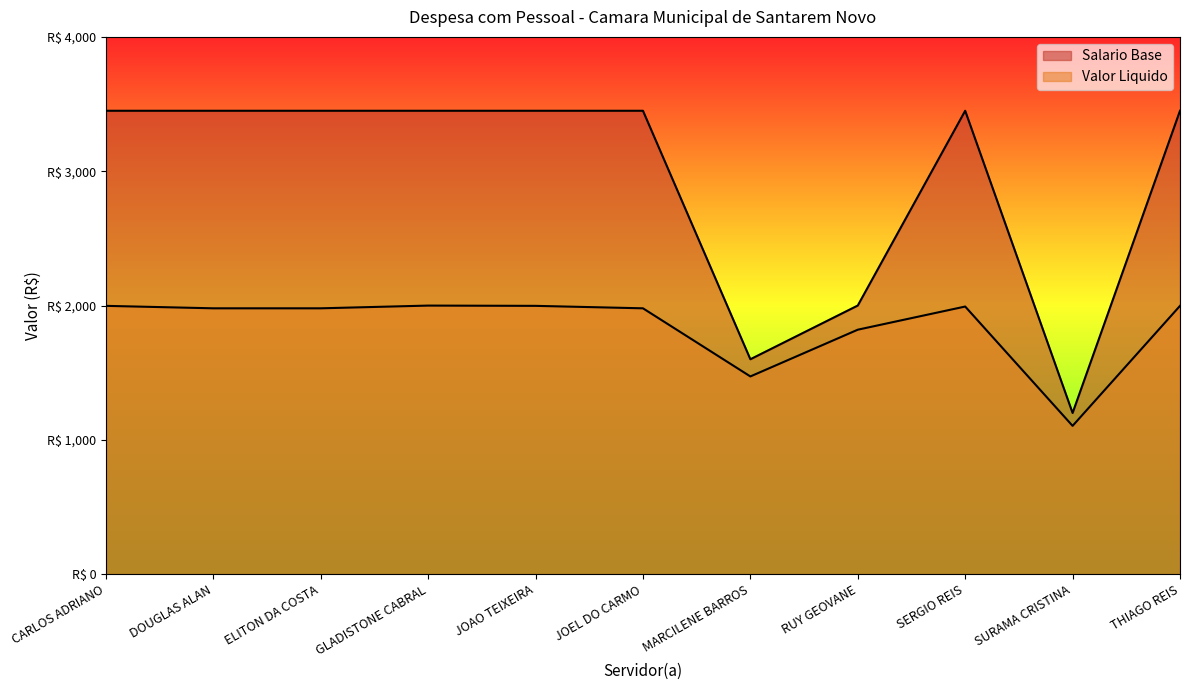

Which series has the largest range (max minus min)?

Salario Base